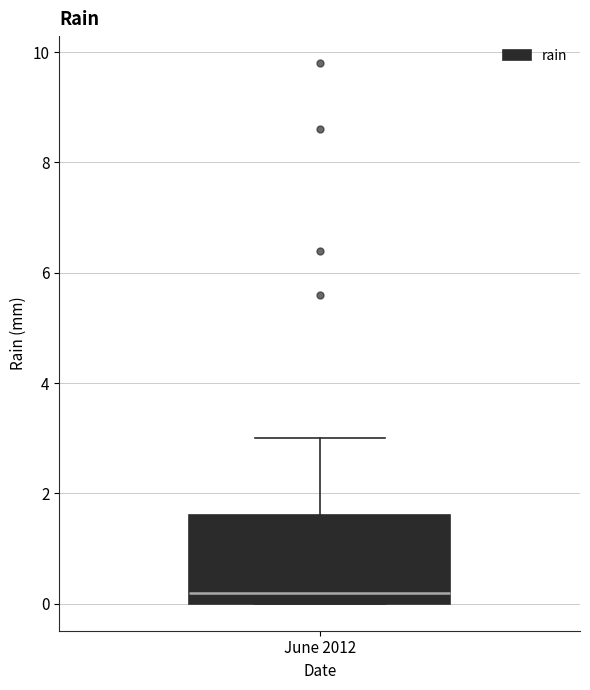

Transcribe this box plot: give where the median line is, the range the box spans, and where the two whiskers end, as read against the y-axis. The values are not printed on the chart, so give them approximately, as read against the axis.

median 0.2, box 0.0 to 1.6, whiskers 0.0 to 3.0